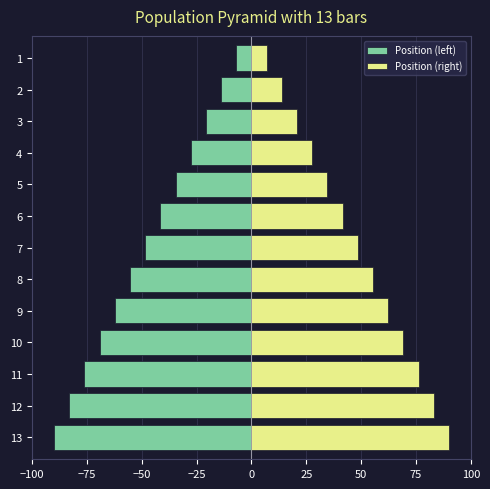

Which series has the widest spread of values?

Position (left)